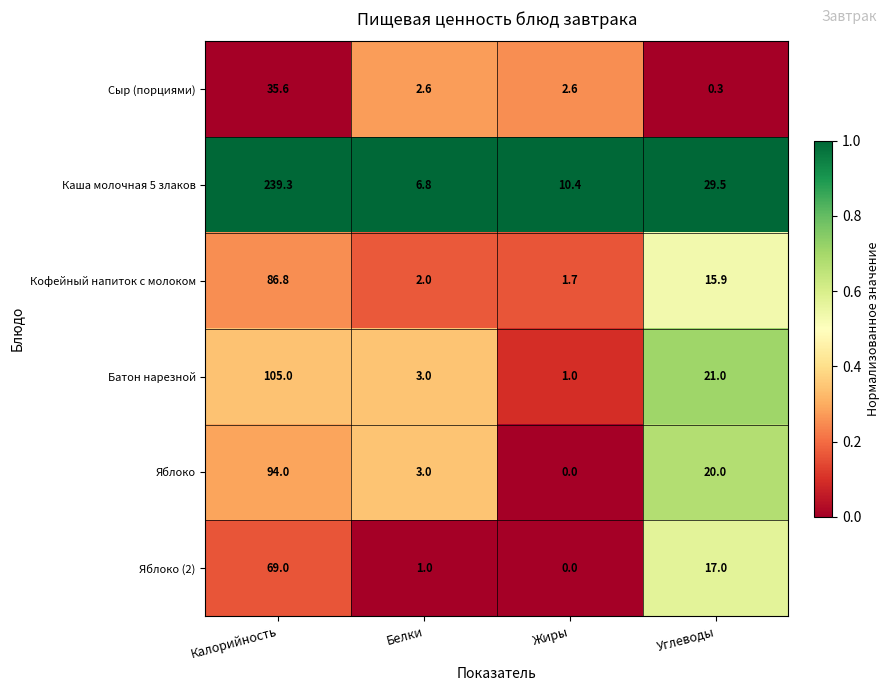

At how many categories does at least one series exceed 0?

4